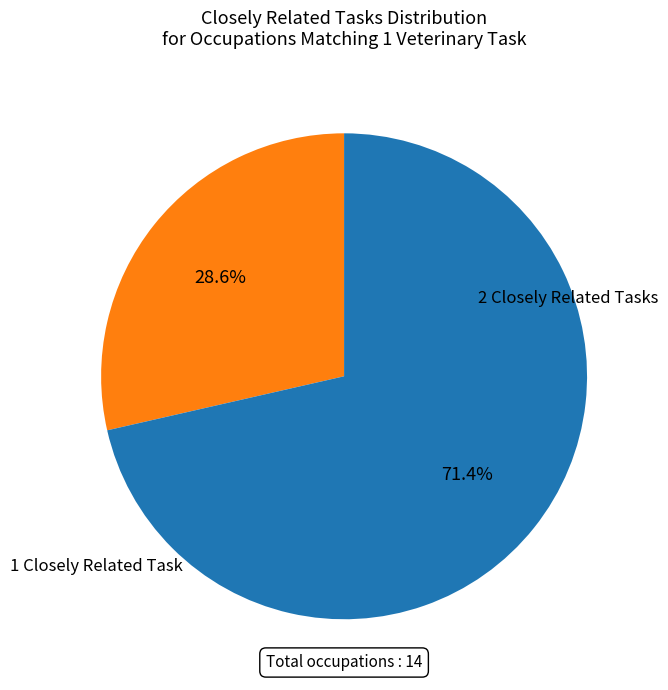

Is there a majority slice in this chart?

Yes